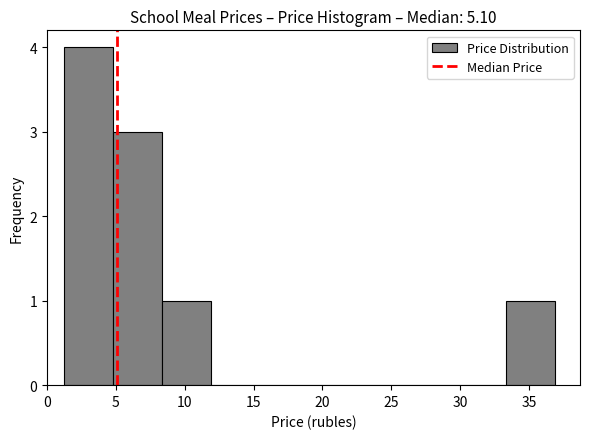

Which range on the x-axis has the tallest bar?

1.0 to 5.0